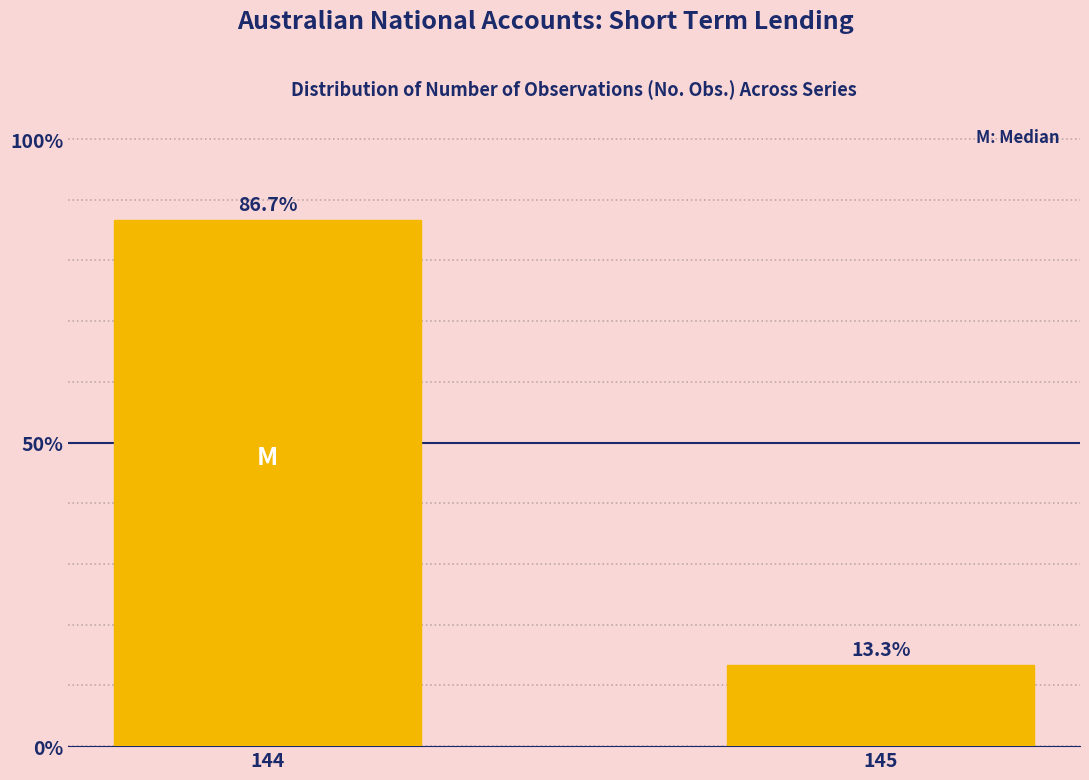

Reading left to right, list all the values displayed in this chart.

144=86.7	145=13.3